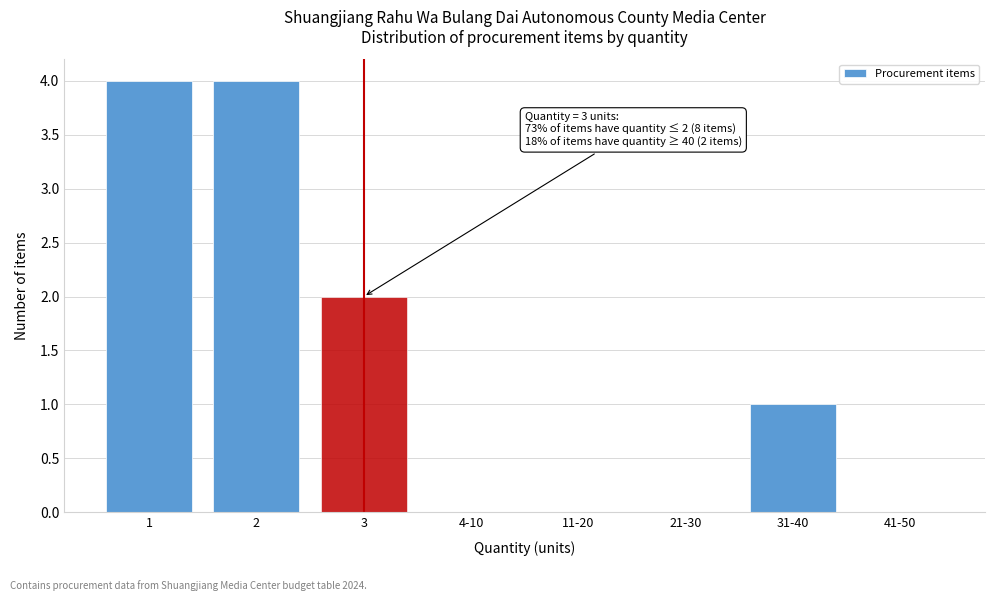

Reading right to left, what are all the values shown in this chart?

41-50=0	31-40=1	21-30=0	11-20=0	4-10=0	3=2	2=4	1=4